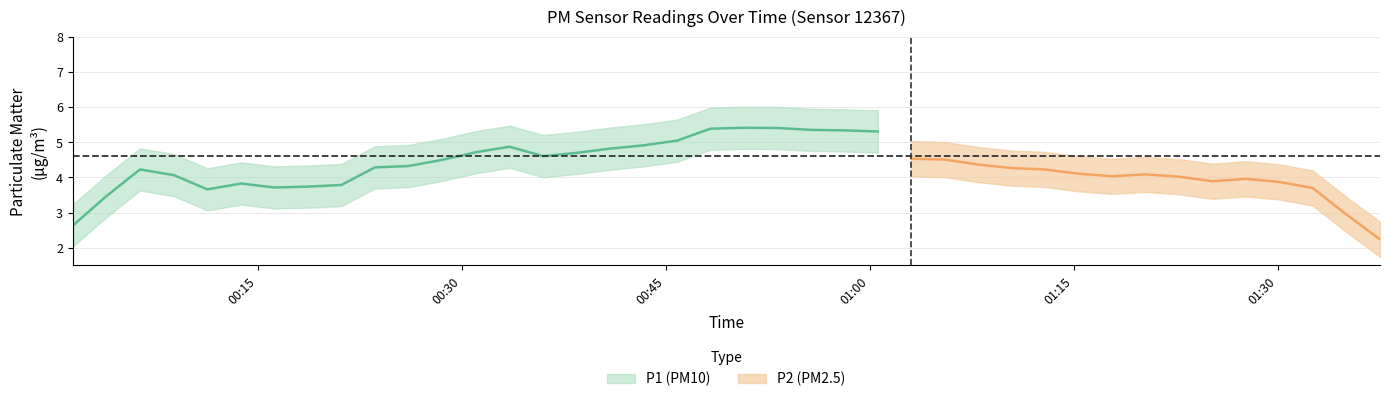

How many distinct data groups are displayed?

2